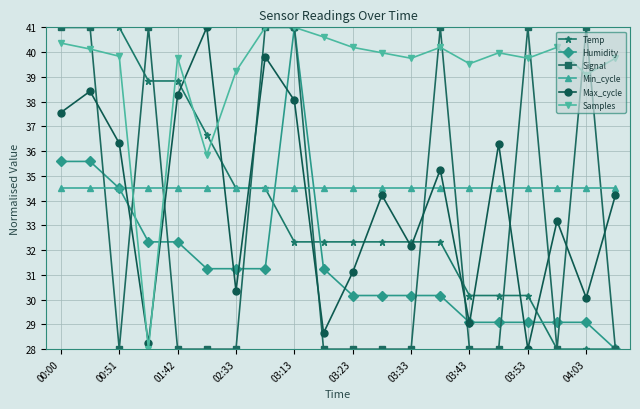

In Max_cycle, how many points are lower than both neighbors (excluding endpoints)?

7